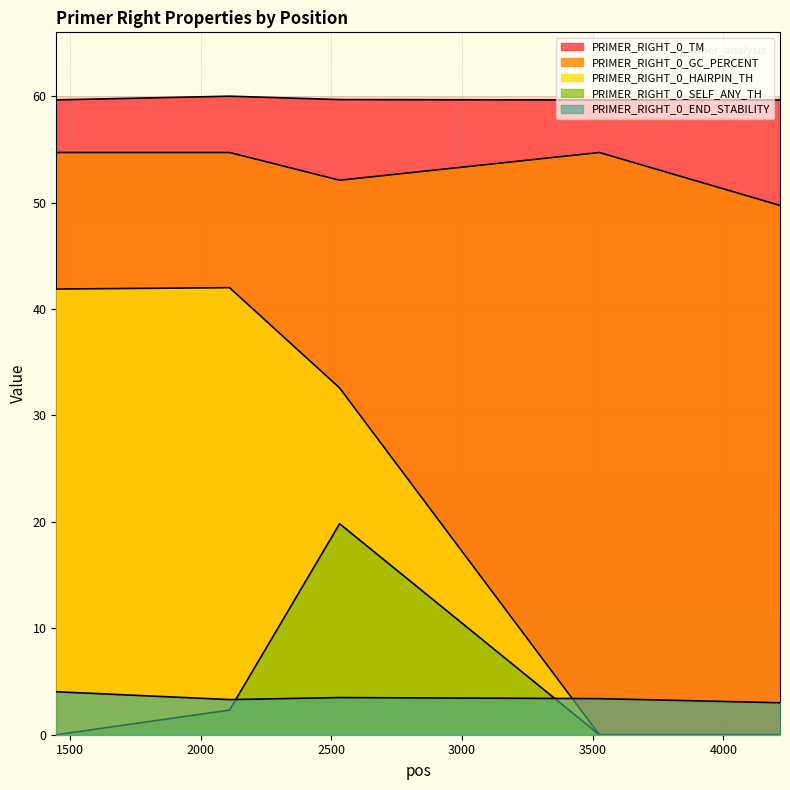

List the labels in order of PRIMER_RIGHT_0_HAIRPIN_TH value, smallest first.

3526, 4217, 2532, 1448, 2111